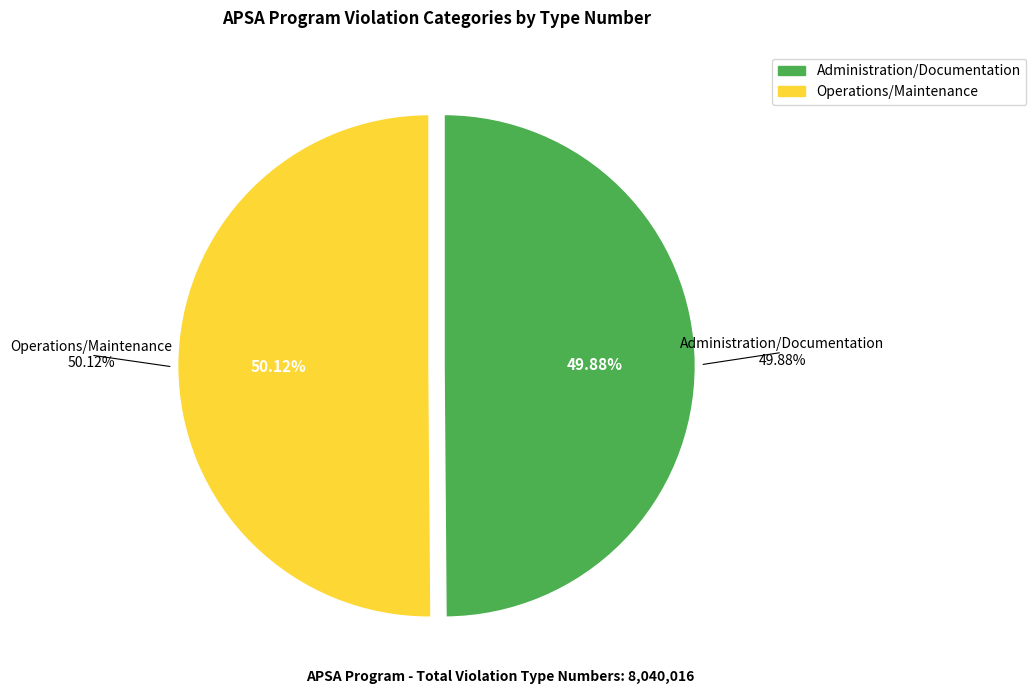

To the nearest percent, what is the combined percentage of Operations/Maintenance and Administration/Documentation?

100%